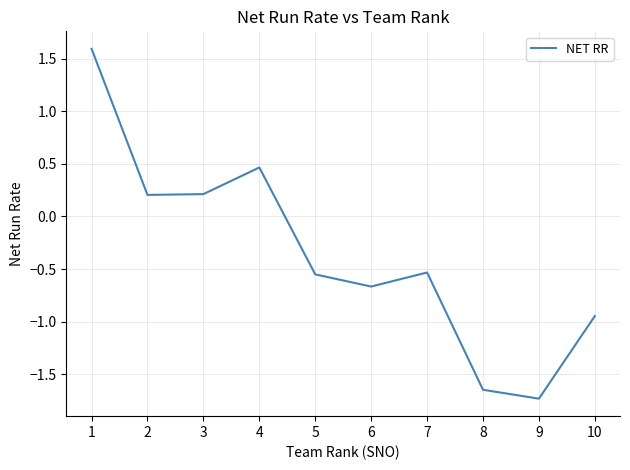

What is the greatest value displayed?

1.6